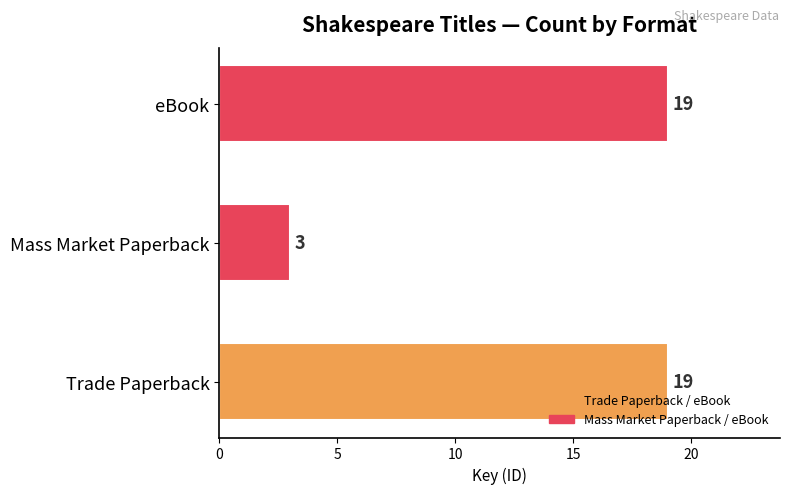

What is the average value?

14